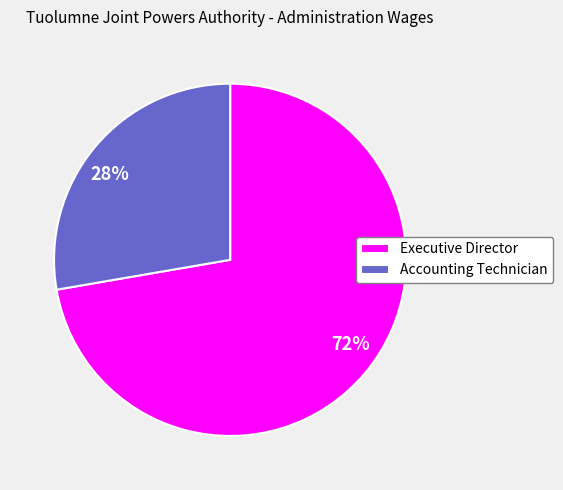

What is the majority slice?

Executive Director